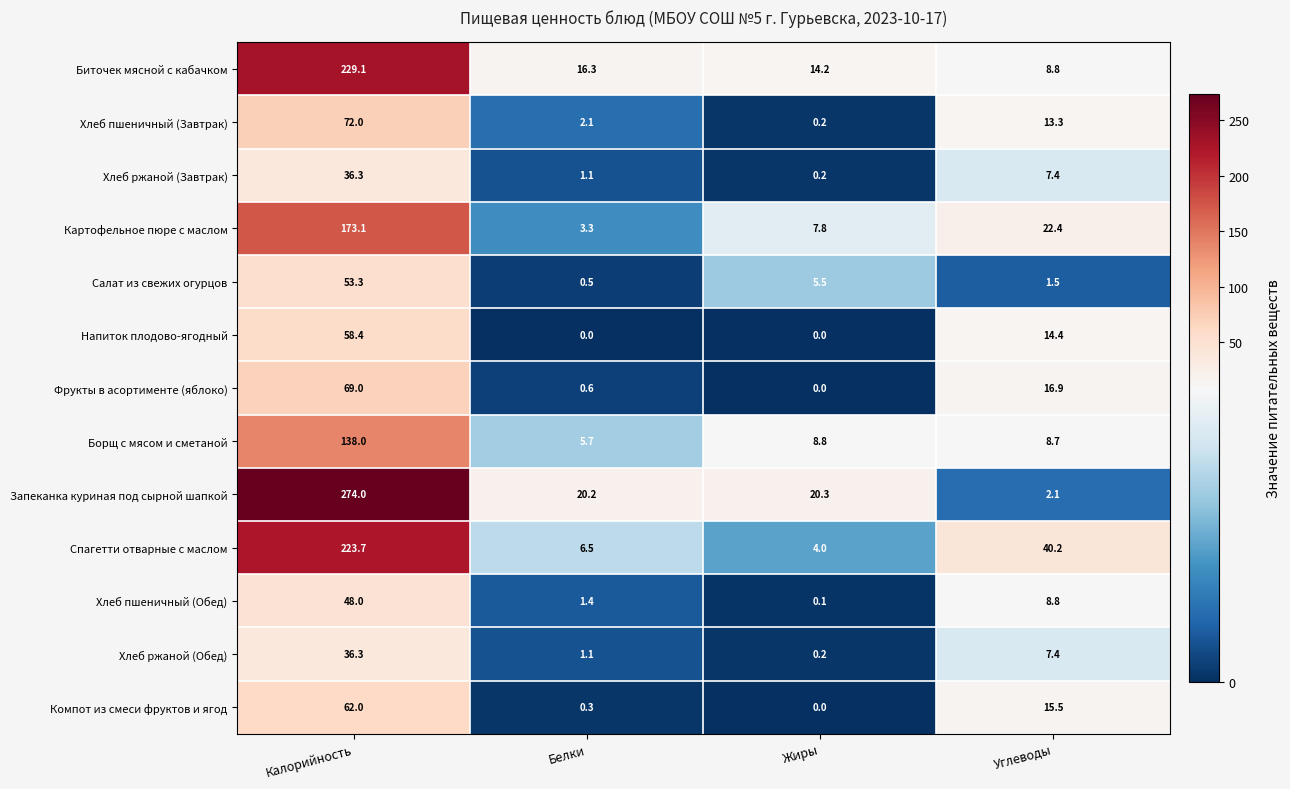

What is the total value across all series at Жиры?

61.3